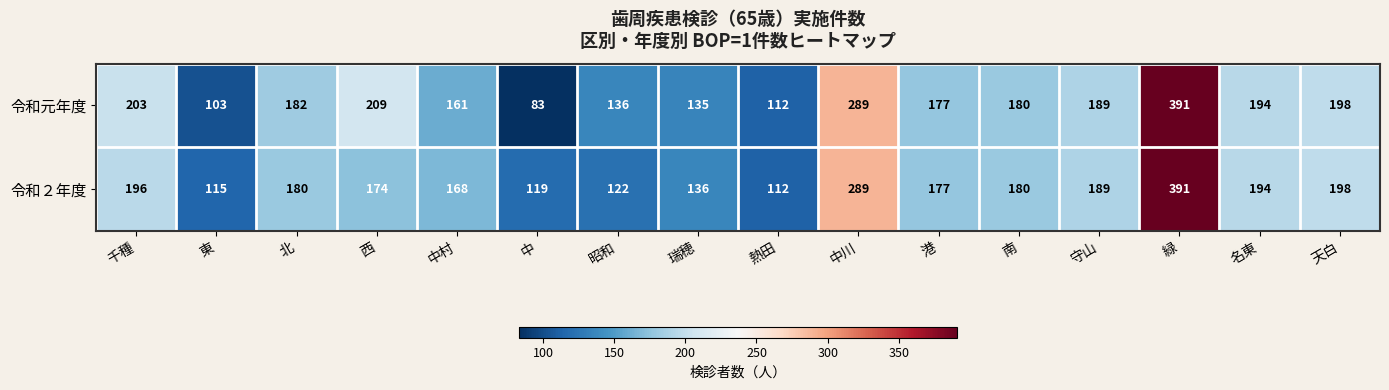

What is the lowest value of the 令和２年度 series?

112